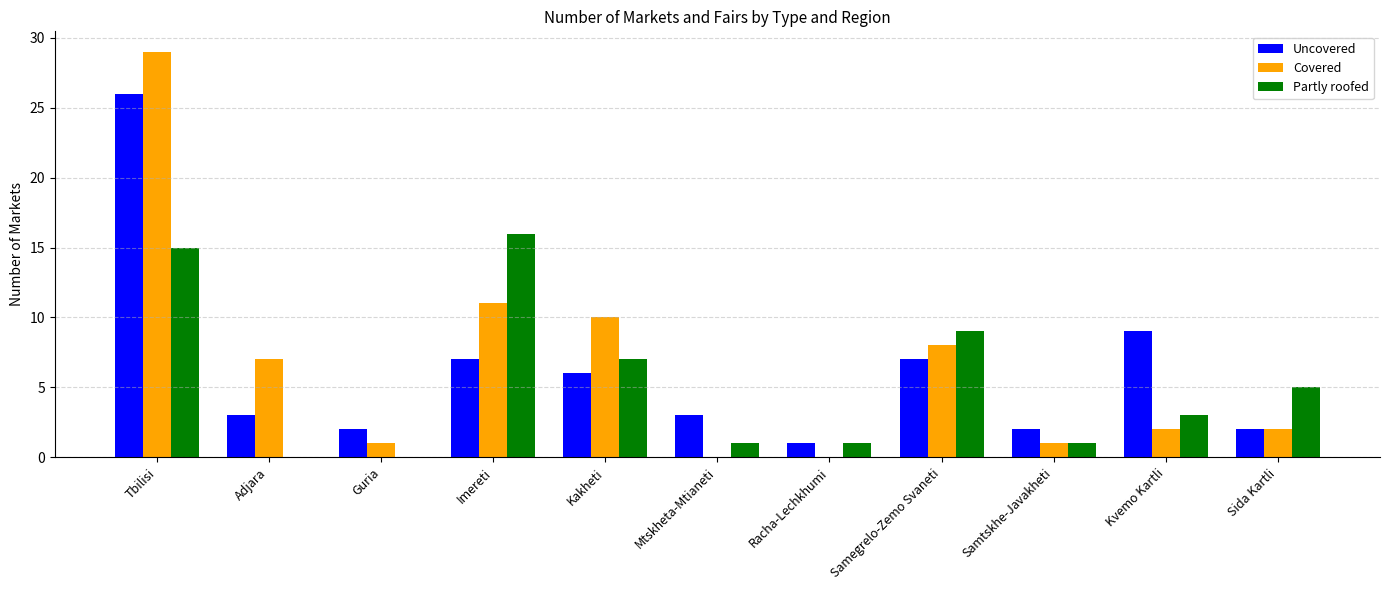

The value of Uncovered at Mtskheta-Mtianeti is 3. True or false?

True